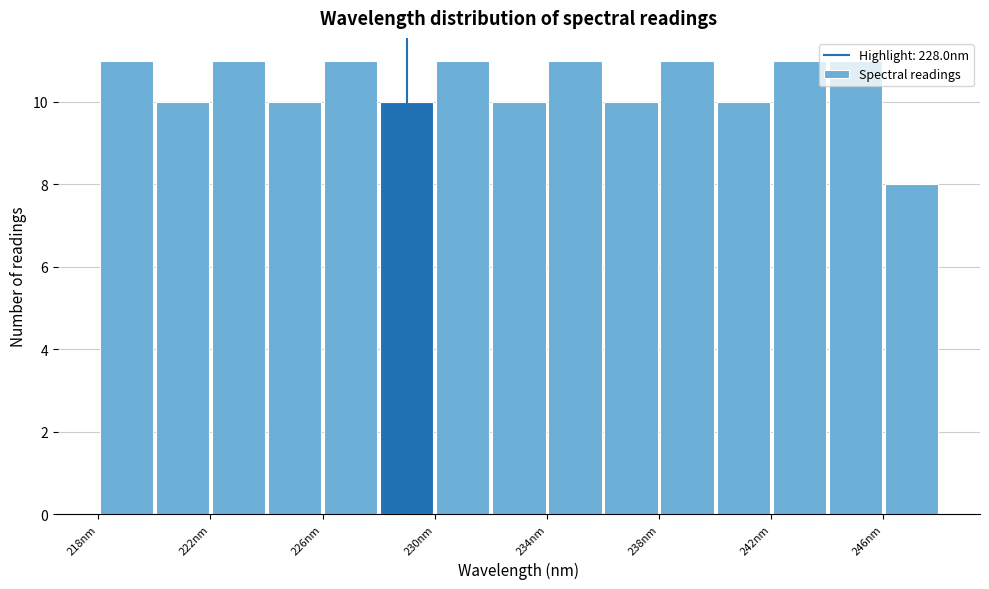

Reading left to right, transcribe this chart: for each bar, give the range it covers on the x-axis and its height. The values are not printed on the chart, so give them approximately, as read against the axis.

218 to 220: 11
220 to 222: 10
222 to 224: 11
224 to 226: 10
226 to 228: 11
228 to 230: 10
230 to 232: 11
232 to 234: 10
234 to 236: 11
236 to 238: 10
238 to 240: 11
240 to 242: 10
242 to 244: 11
244 to 246: 11
246 to 248: 8